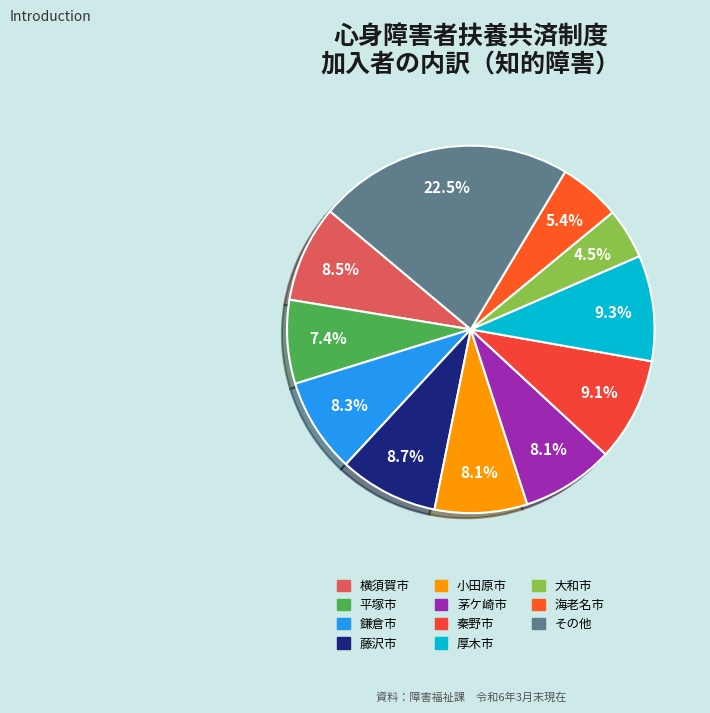

How many slices are in this pie chart?

11